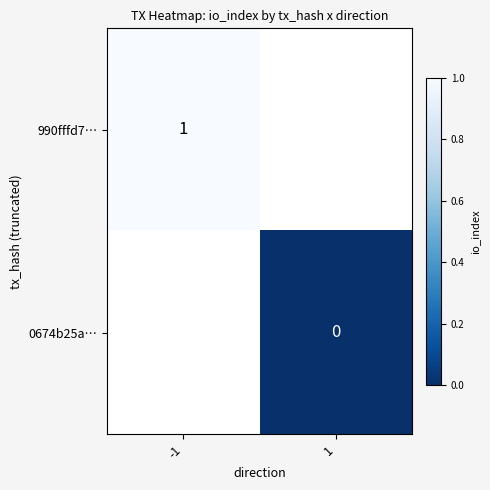

What is the lowest value of the 990fffd7… series?

1.0